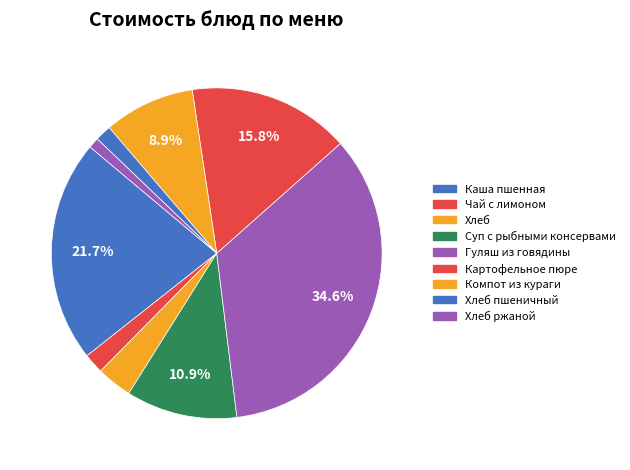

Count the number of slices in the pie.

9